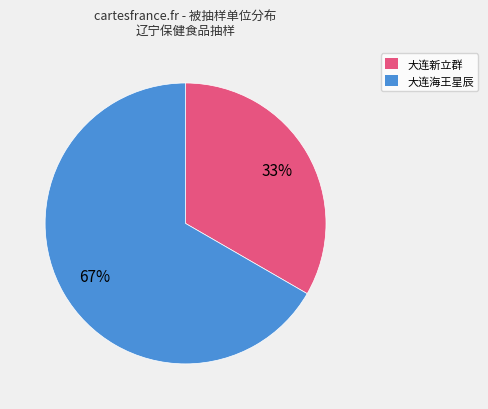

To the nearest percent, what is the average slice percentage?

50%